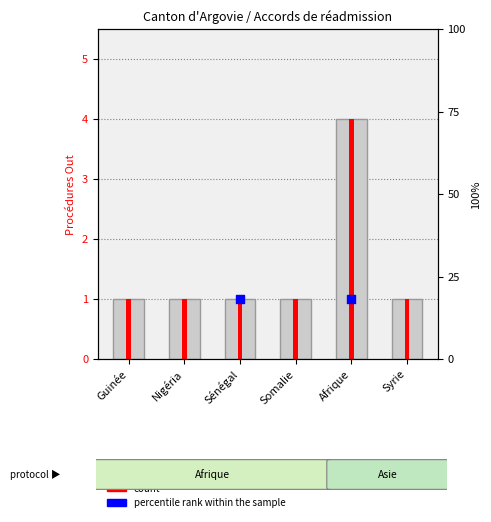

Between Sénégal and Guinée, which is larger?

Sénégal